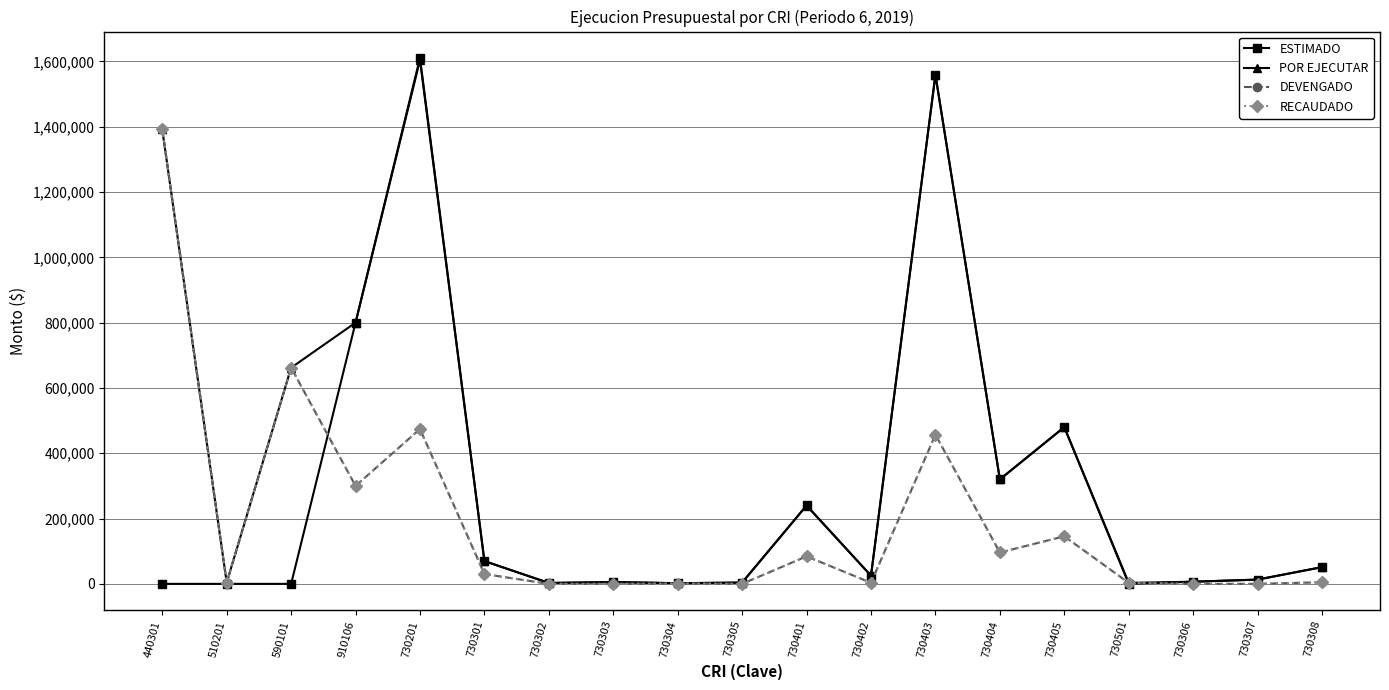

List the series in order of their peak value, lowest first.

DEVENGADO, RECAUDADO, POR EJECUTAR, ESTIMADO